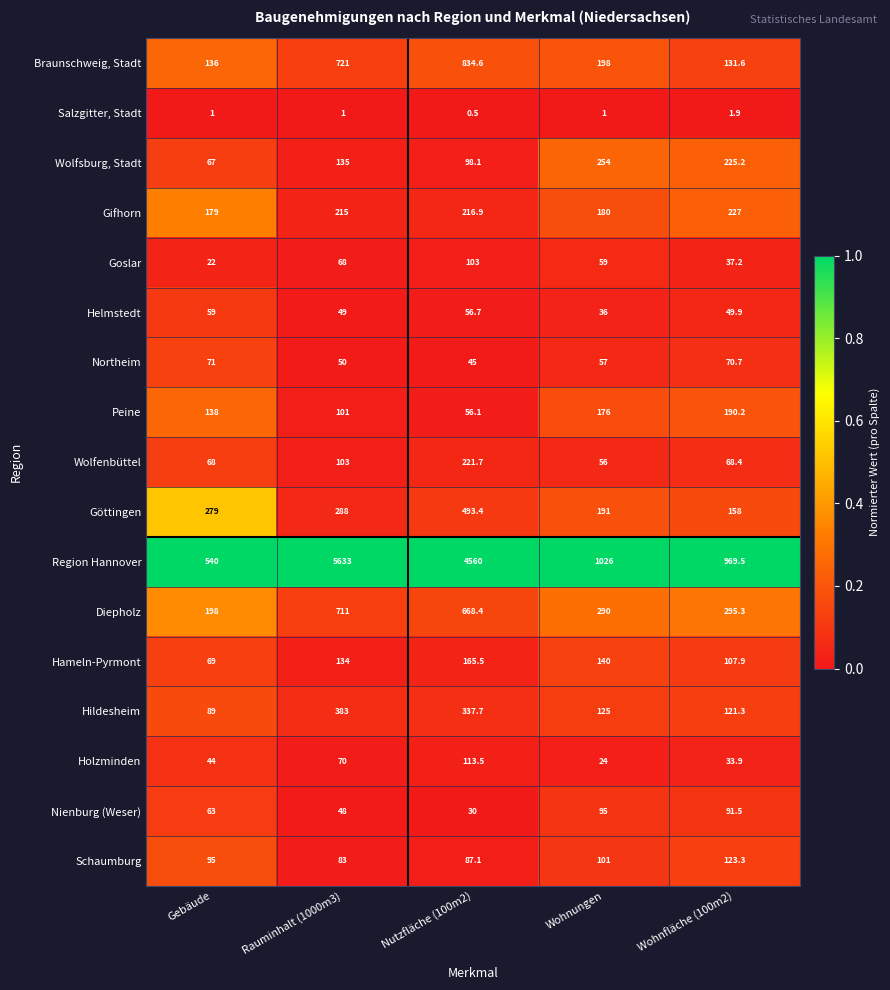

What is the difference between the highest and lowest values at Nutzfläche (100m2)?

4559.5